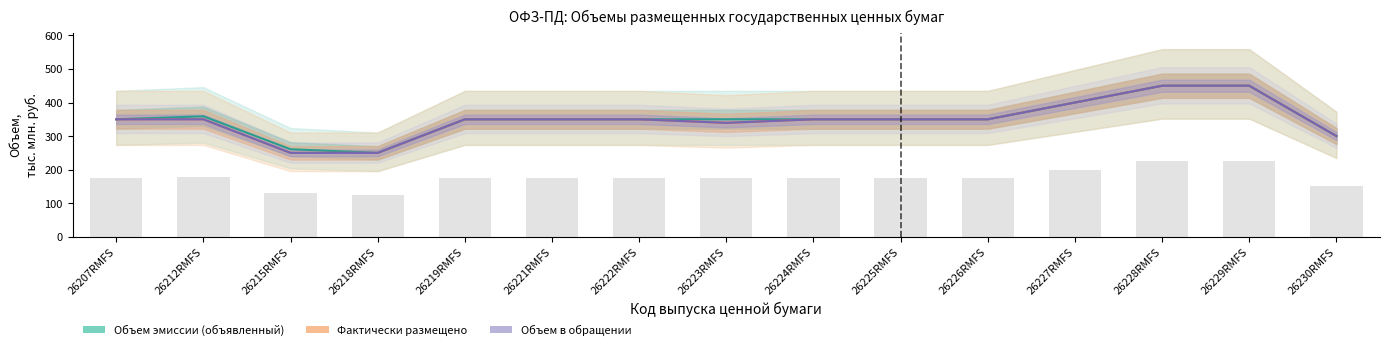

What are all the series names shown in the legend?

Объем эмиссии (объявленный), Фактически размещено, Объем в обращении